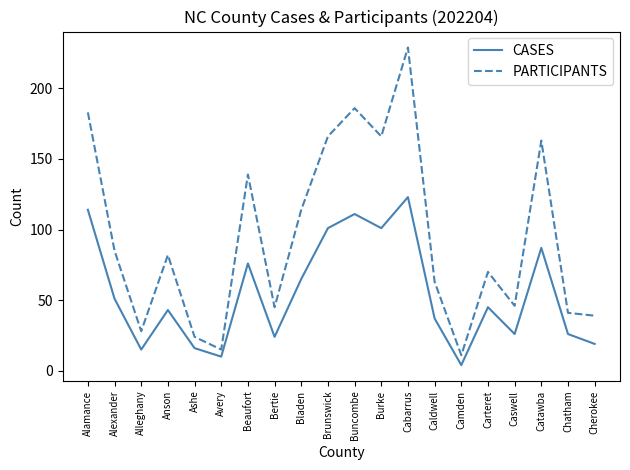

Reading right to left, extract all data points from this chart.

CASES: Cherokee=19	Chatham=26	Catawba=87	Caswell=26	Carteret=45	Camden=4	Caldwell=37	Cabarrus=123	Burke=101	Buncombe=111	Brunswick=101	Bladen=65	Bertie=24	Beaufort=76	Avery=10	Ashe=16	Anson=43	Alleghany=15	Alexander=51	Alamance=114
PARTICIPANTS: Cherokee=39	Chatham=41	Catawba=163	Caswell=46	Carteret=70	Camden=11	Caldwell=63	Cabarrus=229	Burke=166	Buncombe=186	Brunswick=166	Bladen=114	Bertie=45	Beaufort=139	Avery=15	Ashe=24	Anson=82	Alleghany=28	Alexander=85	Alamance=183